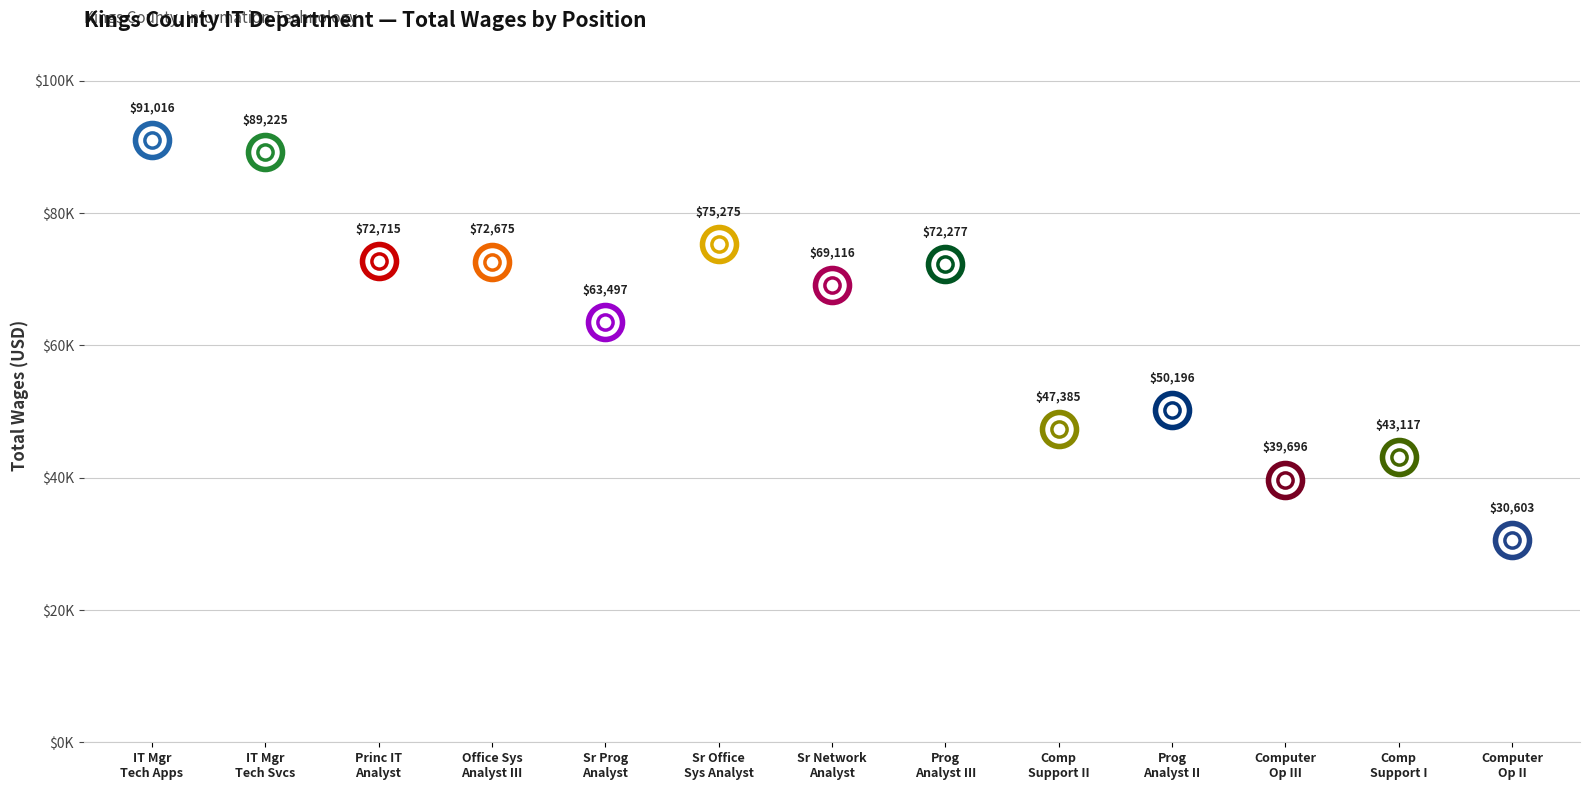

What is the ratio of the value at IT Manager - Technical Apps. to the value at Programmer Analyst III?

1.3